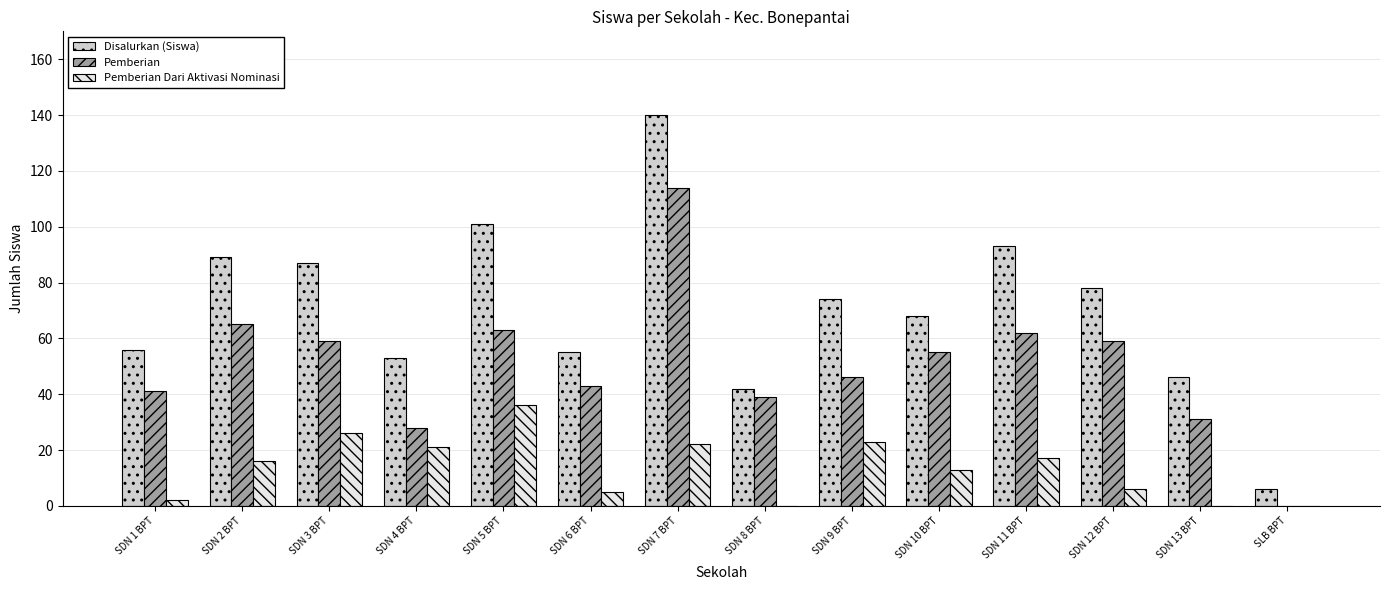

Reading left to right, what are all the values shown in this chart?

Disalurkan (Siswa): SDN 1 BPT=56	SDN 2 BPT=89	SDN 3 BPT=87	SDN 4 BPT=53	SDN 5 BPT=101	SDN 6 BPT=55	SDN 7 BPT=140	SDN 8 BPT=42	SDN 9 BPT=74	SDN 10 BPT=68	SDN 11 BPT=93	SDN 12 BPT=78	SDN 13 BPT=46	SLB BPT=6
Pemberian: SDN 1 BPT=41	SDN 2 BPT=65	SDN 3 BPT=59	SDN 4 BPT=28	SDN 5 BPT=63	SDN 6 BPT=43	SDN 7 BPT=114	SDN 8 BPT=39	SDN 9 BPT=46	SDN 10 BPT=55	SDN 11 BPT=62	SDN 12 BPT=59	SDN 13 BPT=31	SLB BPT=0
Pemberian Dari Aktivasi Nominasi: SDN 1 BPT=2	SDN 2 BPT=16	SDN 3 BPT=26	SDN 4 BPT=21	SDN 5 BPT=36	SDN 6 BPT=5	SDN 7 BPT=22	SDN 8 BPT=0	SDN 9 BPT=23	SDN 10 BPT=13	SDN 11 BPT=17	SDN 12 BPT=6	SDN 13 BPT=0	SLB BPT=0